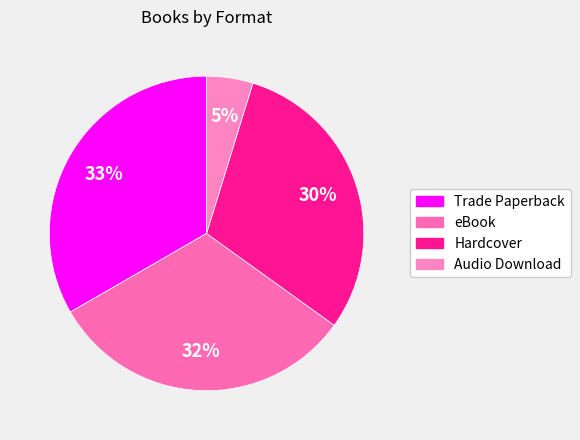

Does eBook account for over 50% of the chart?

No